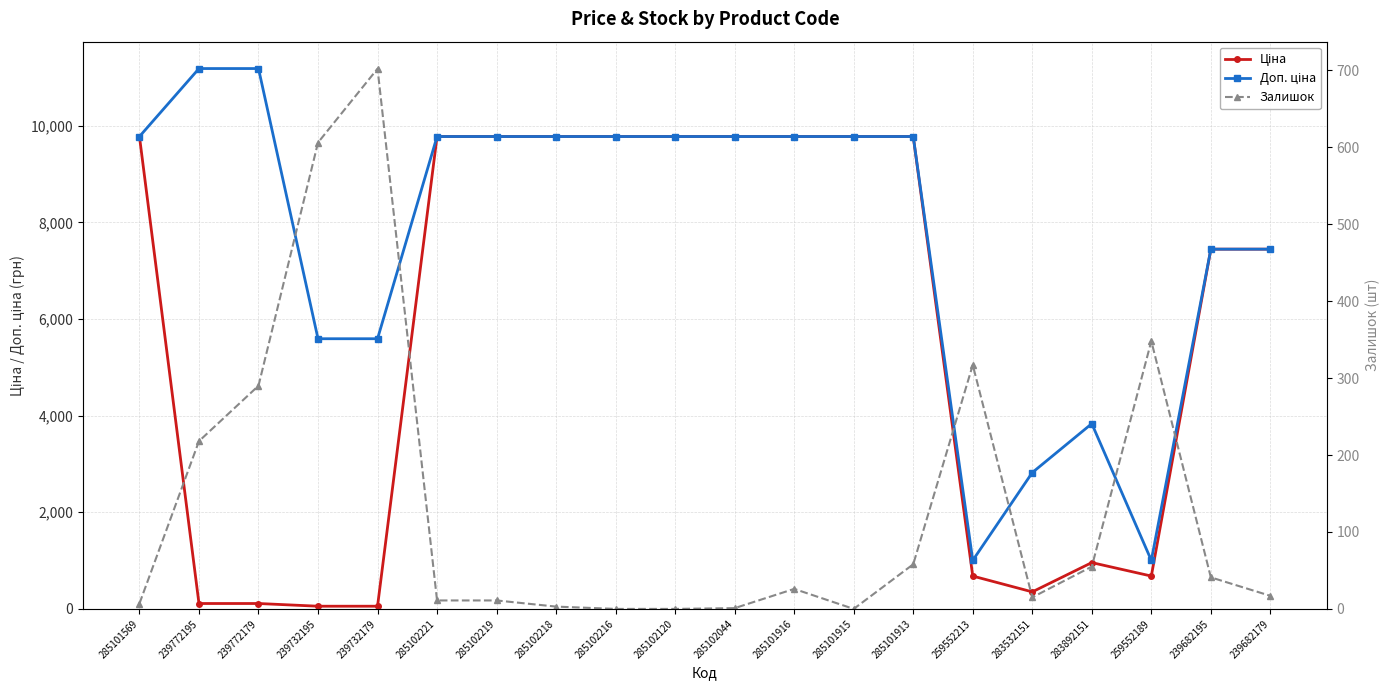

Read the Доп. ціна value at 285102216.

9775.5